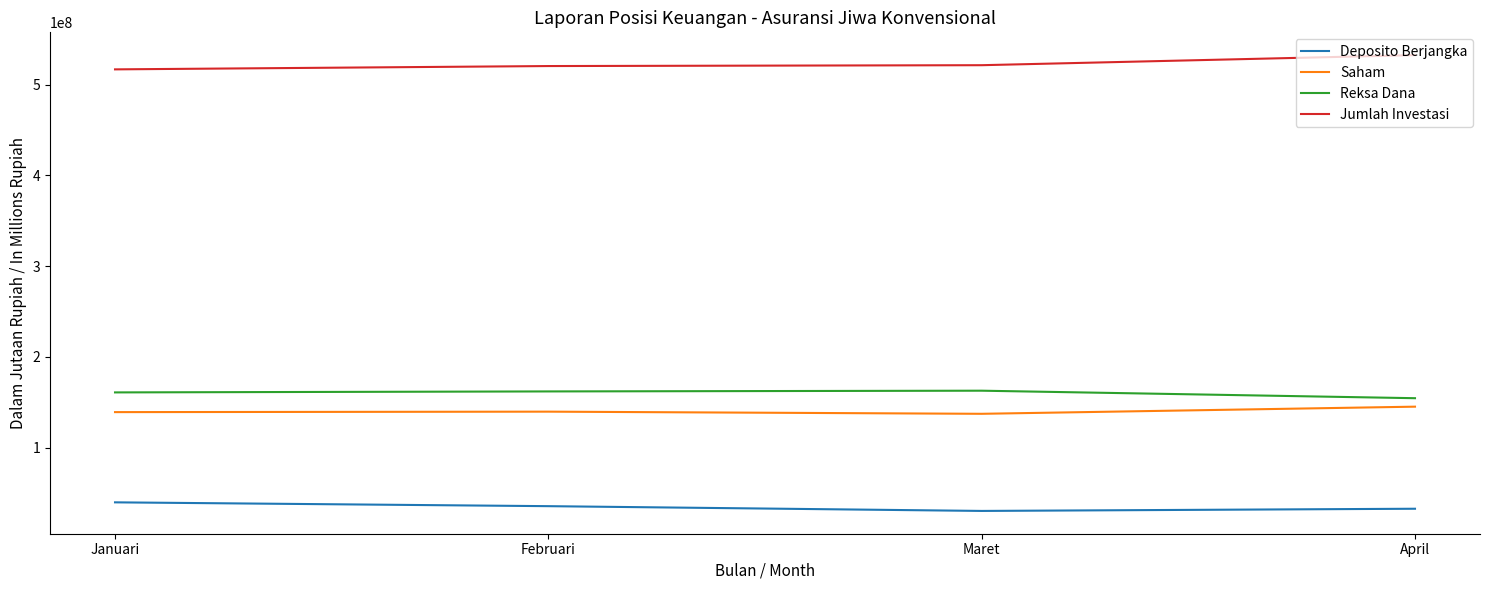

True or false: Jumlah Investasi and Deposito Berjangka intersect in this chart.

False